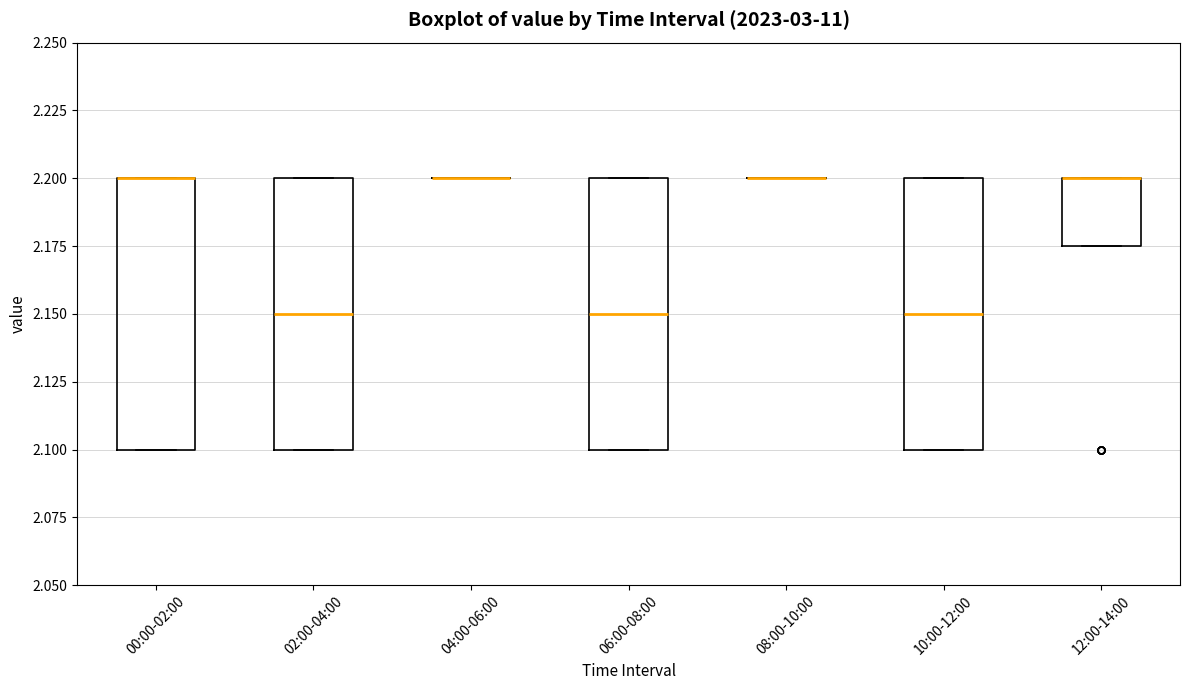

Reading left to right, read every box against the y-axis: the position of its median line, the range the box covers, and the ends of its whiskers. The values are not printed on the chart, so give them approximately, as read against the axis.

00:00-02:00: median 2.200 (drawn on the box's upper edge), box 2.100 to 2.200, whiskers 2.100 to 2.200
02:00-04:00: median 2.150, box 2.100 to 2.200, whiskers 2.100 to 2.200
04:00-06:00: box collapsed to a line at 2.200, whiskers 2.200 to 2.200
06:00-08:00: median 2.150, box 2.100 to 2.200, whiskers 2.100 to 2.200
08:00-10:00: box collapsed to a line at 2.200, whiskers 2.200 to 2.200
10:00-12:00: median 2.150, box 2.100 to 2.200, whiskers 2.100 to 2.200
12:00-14:00: median 2.200 (drawn on the box's upper edge), box 2.175 to 2.200, whiskers 2.175 to 2.200